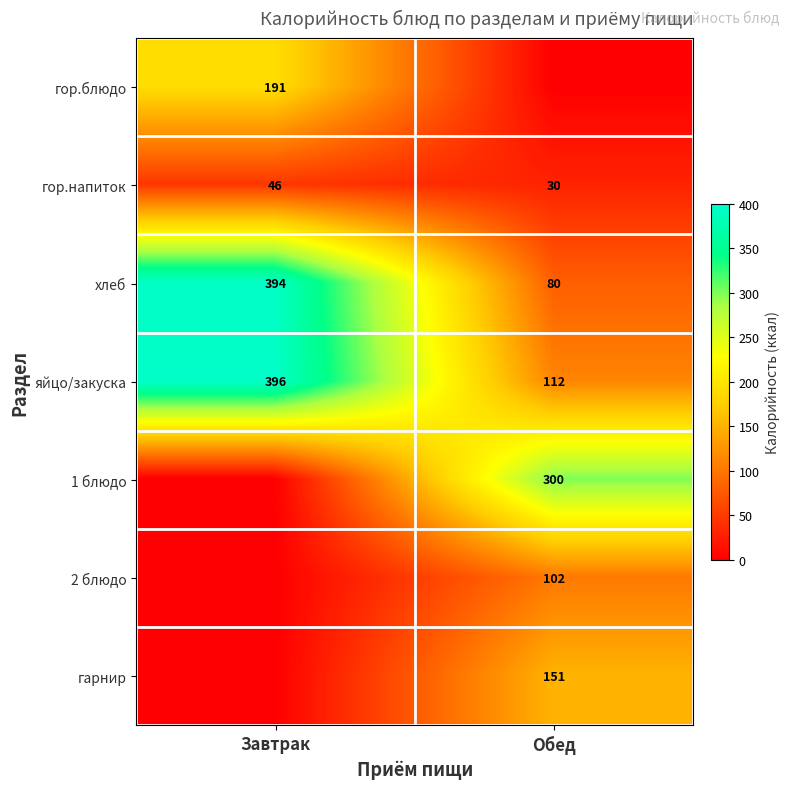

The value of гор.напиток at Завтрак is 25. True or false?

False